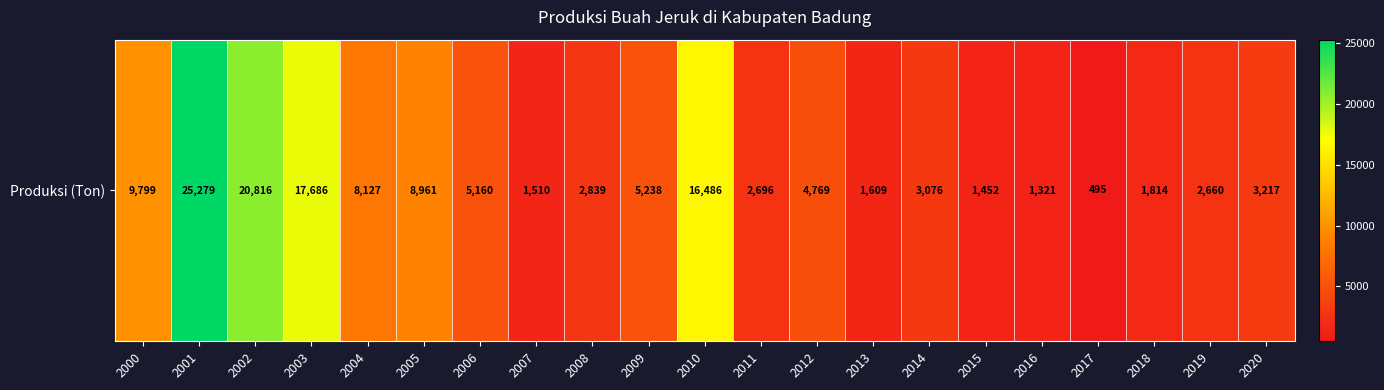

How many data points are above 3217?

10